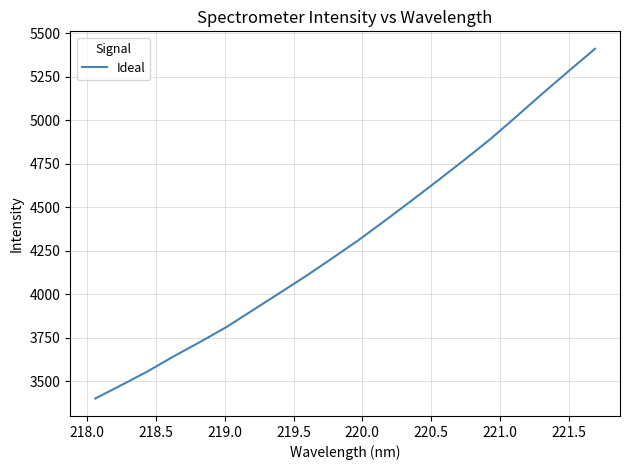

What is the smallest value displayed?

3399.6